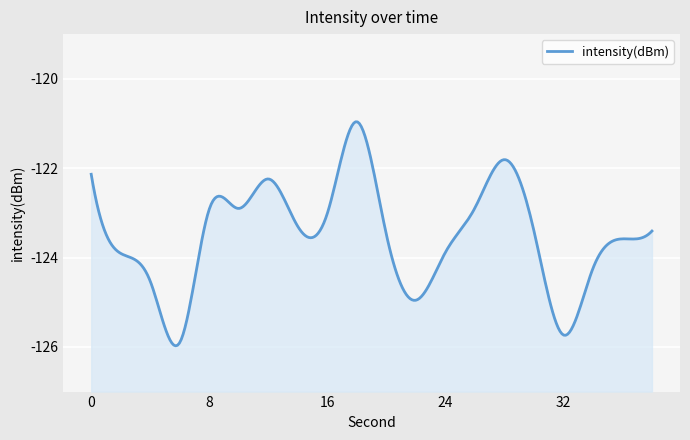

What is the difference between the maximum and minimum values?

4.9